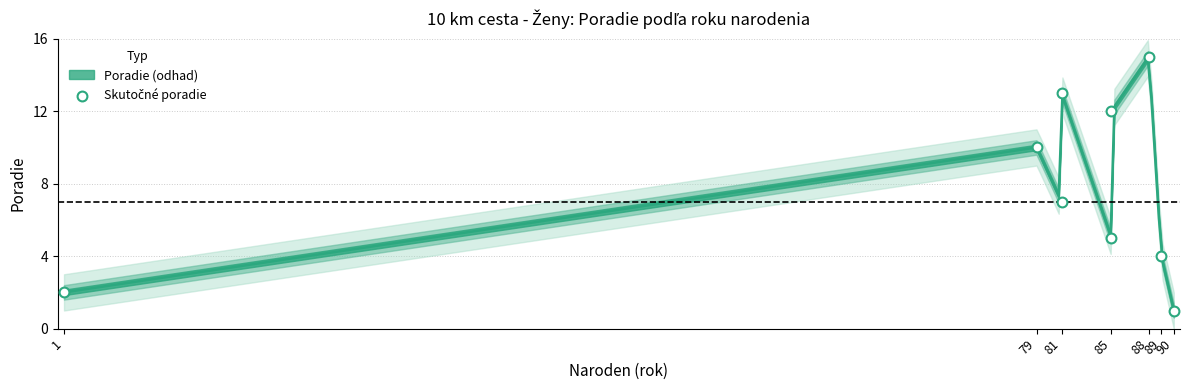

What Y value in the scatter plot is closest to 8?

7